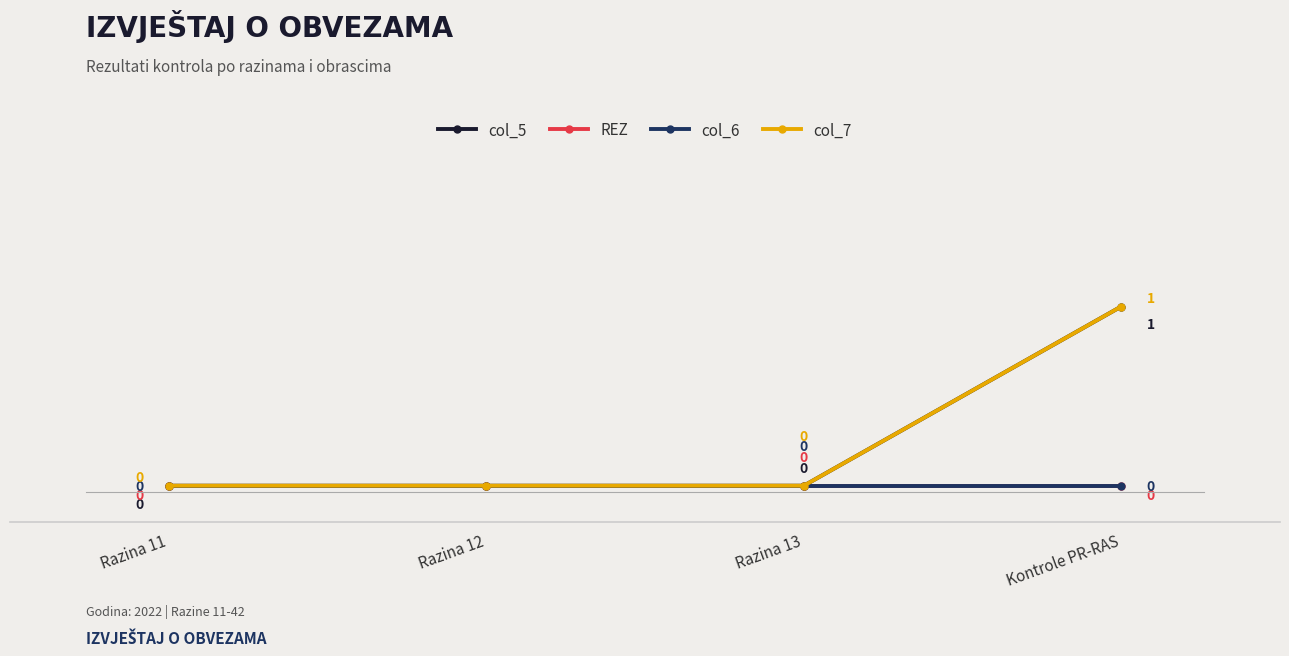

List the series in order of their peak value, highest first.

col_5, col_7, REZ, col_6